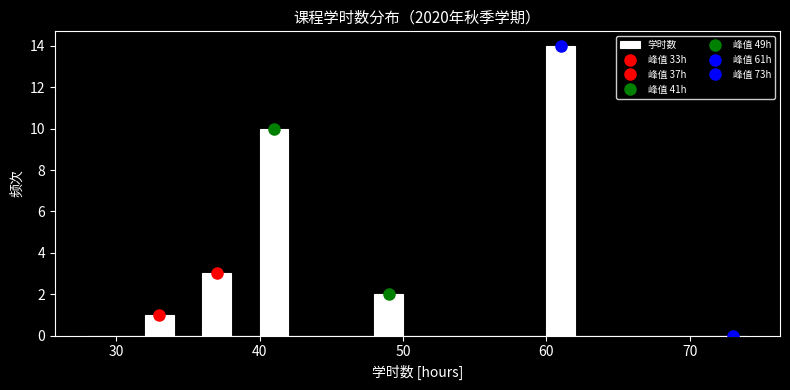

Read against the x-axis, roughly where is the centre of the tallest bar?

61